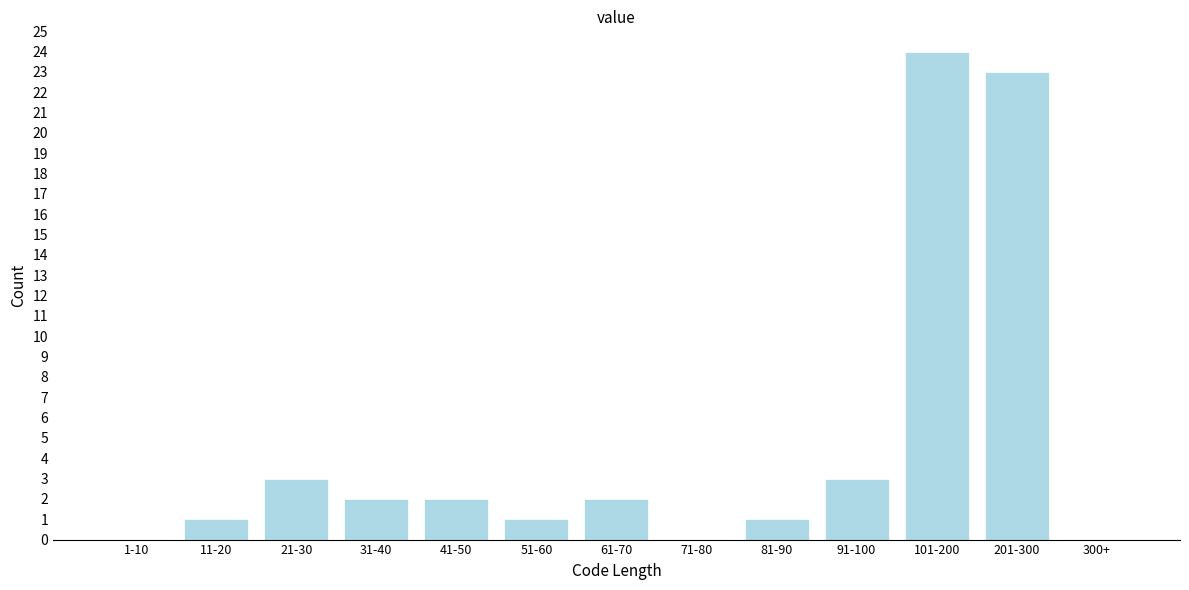

Reading left to right, list all the values displayed in this chart.

1-10=0	11-20=1	21-30=3	31-40=2	41-50=2	51-60=1	61-70=2	71-80=0	81-90=1	91-100=3	101-200=24	201-300=23	300+=0